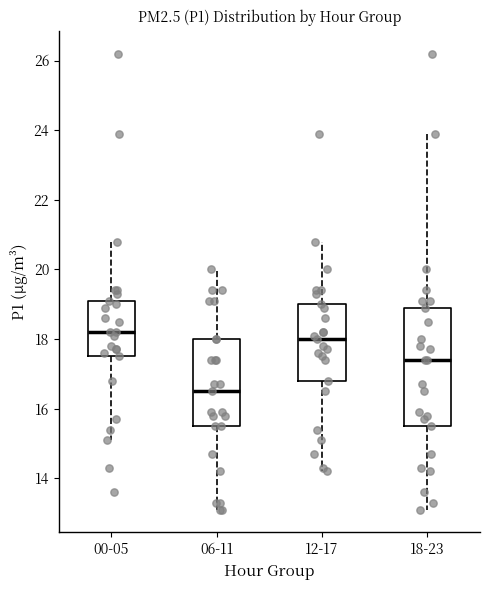

Which box's median line is the lowest?

06-11